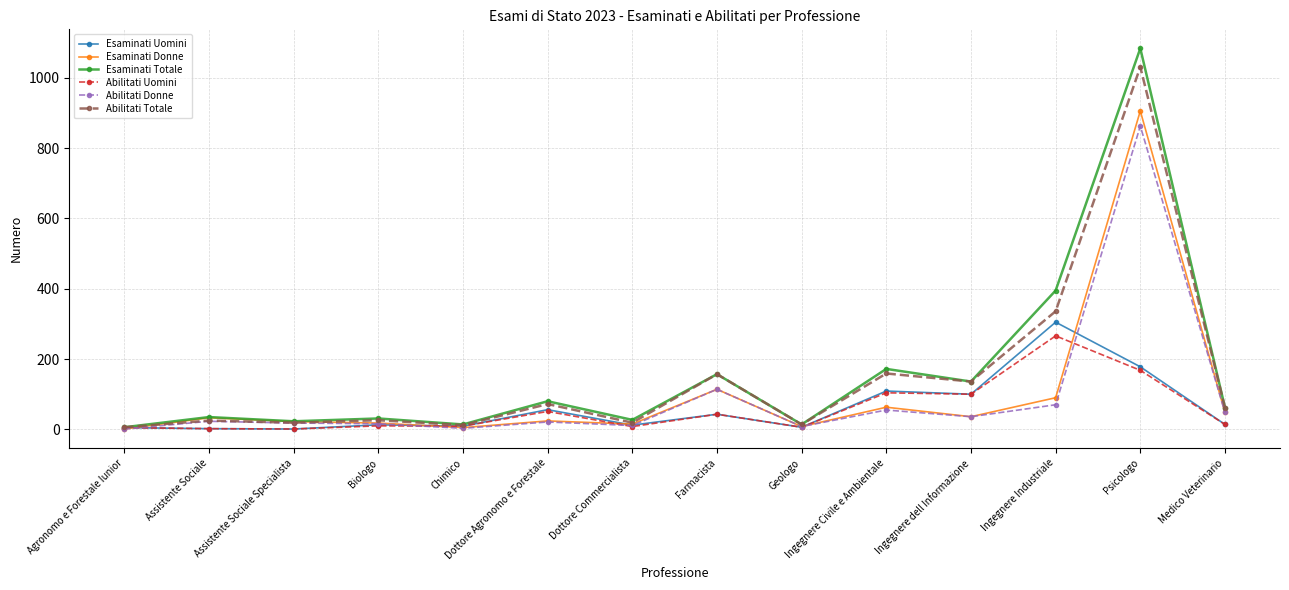

What is the label of the 7th point from the left?

Dottore Commercialista